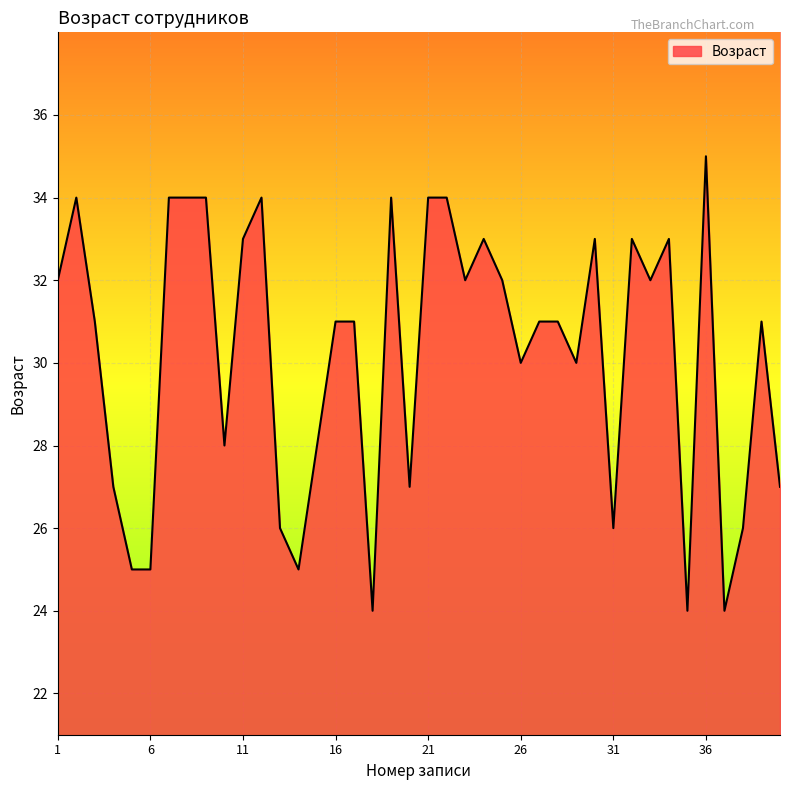

What is the greatest value displayed?

35